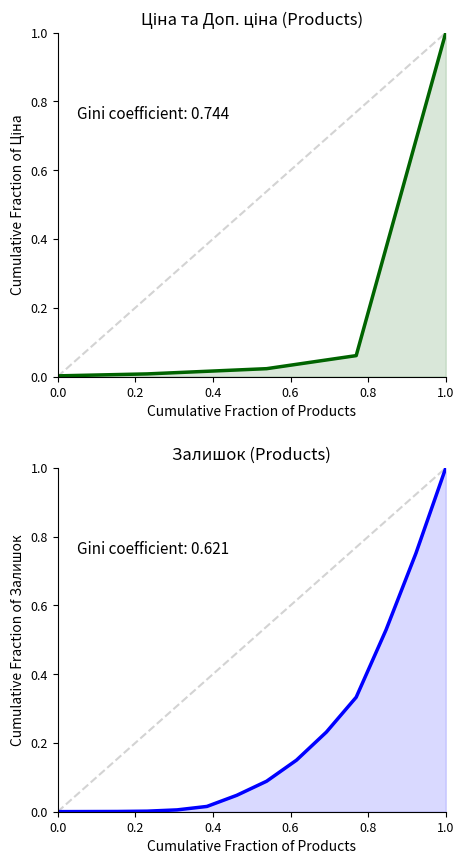

Reading left to right, list all the values displayed in this chart.

Ціна: 0.0	0.0	0.0	0.0	0.0	0.0	0.0	0.0	0.0	0.0	0.1	0.4	0.7	1.0
Залишок: 0.0	0.0	0.0	0.0	0.0	0.0	0.0	0.1	0.2	0.2	0.3	0.5	0.8	1.0